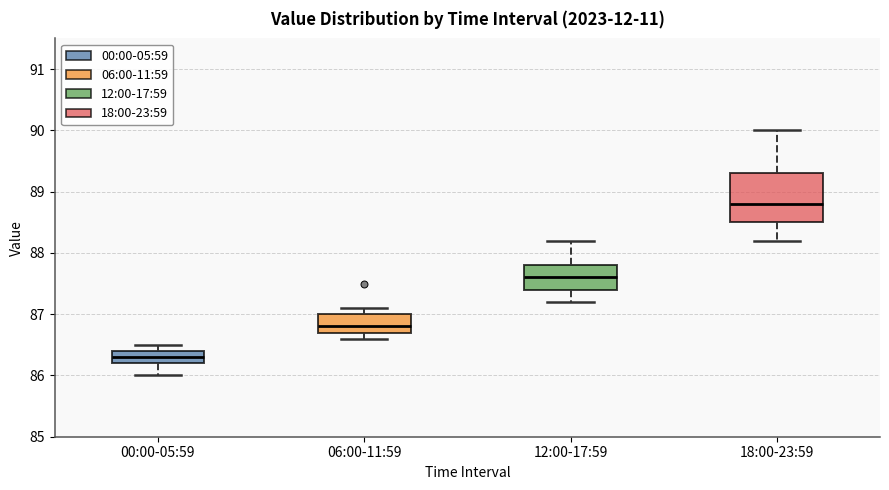

Comparing the boxes themselves (not the whiskers), which one is the tallest?

18:00-23:59